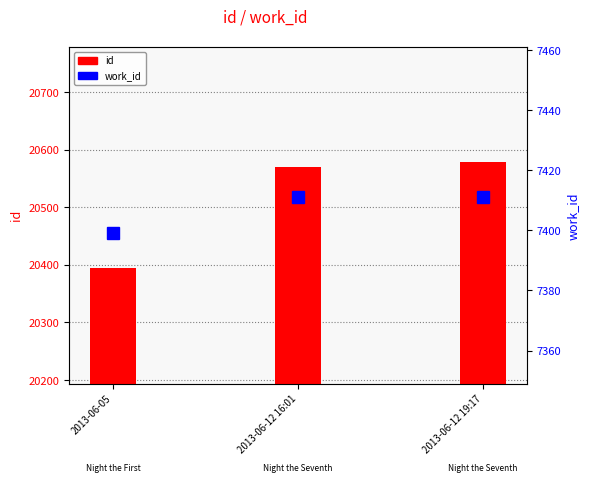

What is the sum of the id values at 2013-06-05 and 2013-06-12 16:01?

40964